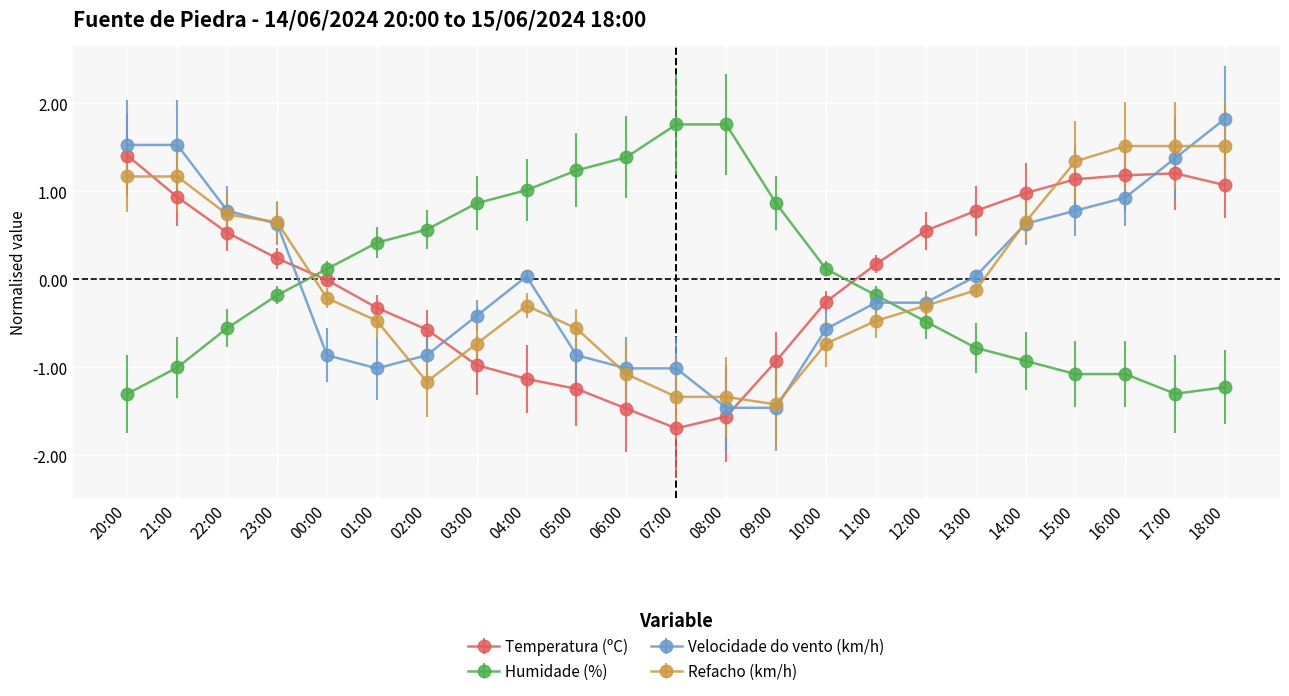

Rank the series at 16:00 from highest to lowest value.

Refacho (km/h), Temperatura (ºC), Velocidade do vento (km/h), Humidade (%)